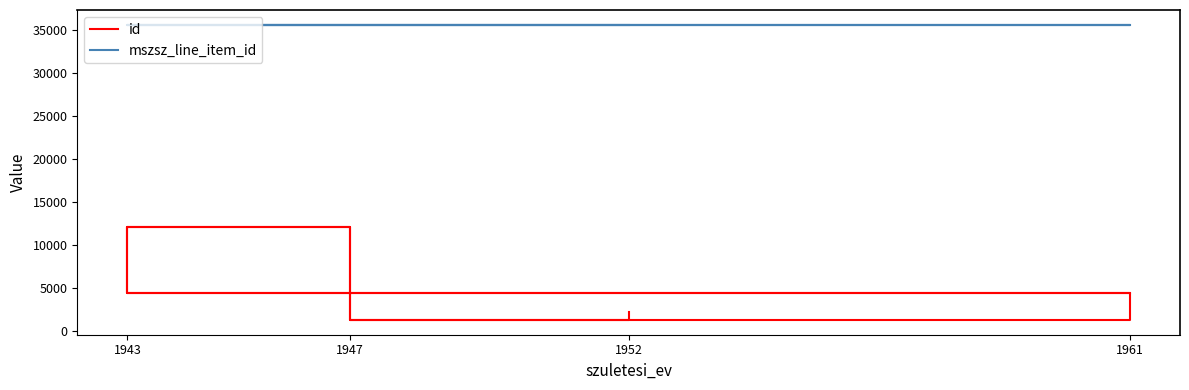

Where is id nearest to the value 6662?

1961